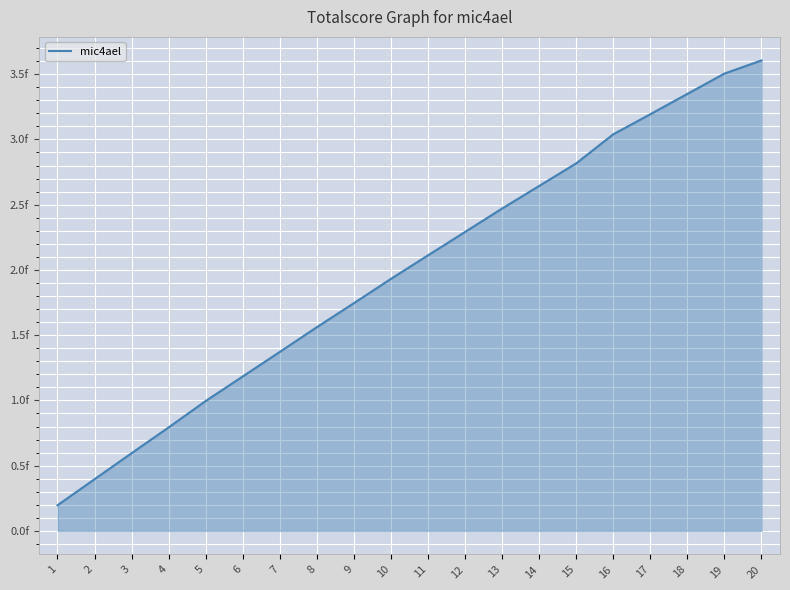

Does the chart display data point markers on the line(s)?

No